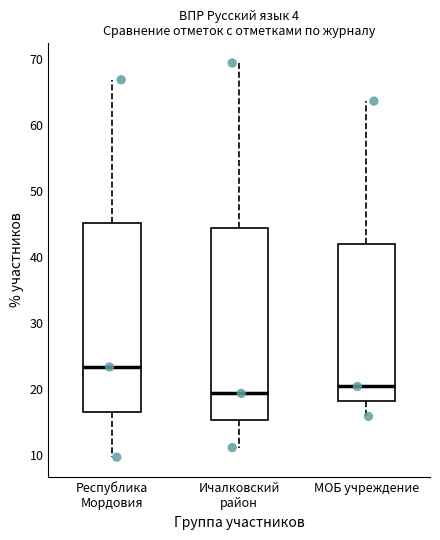

Reading left to right, transcribe this box plot: for each box, give where its median line is, the range the box spans, and where its two whiskers end, as read against the y-axis. The values are not printed on the chart, so give them approximately, as read against the axis.

Республика Мордовия: median 23, box 17 to 45, whiskers 10 to 67
Ичалковский район: median 19, box 15 to 44, whiskers 11 to 69
МОБ учреждение: median 20, box 18 to 42, whiskers 16 to 64